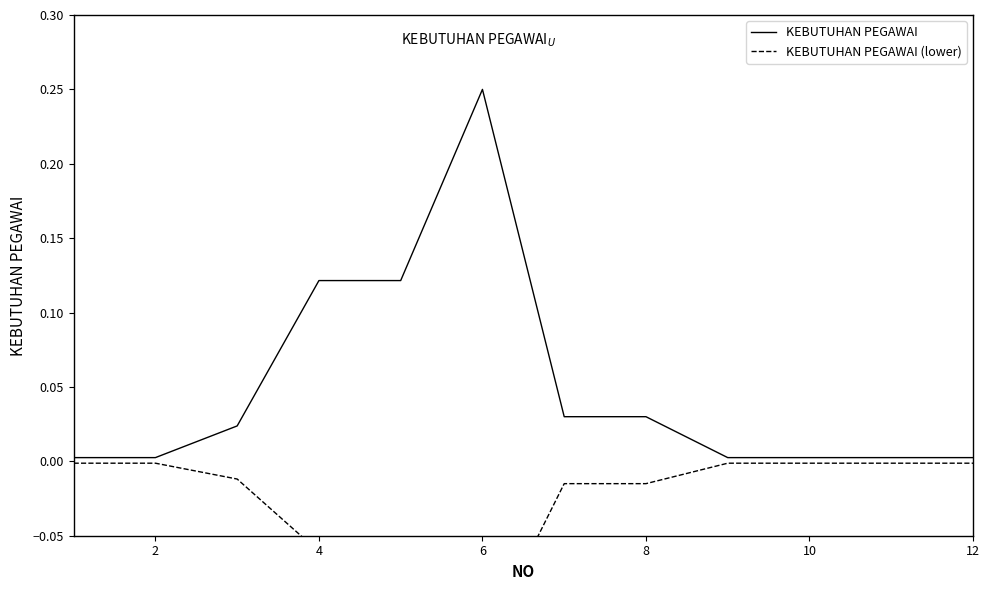

What is the sum of all KEBUTUHAN PEGAWAI (lower) values?

-0.3